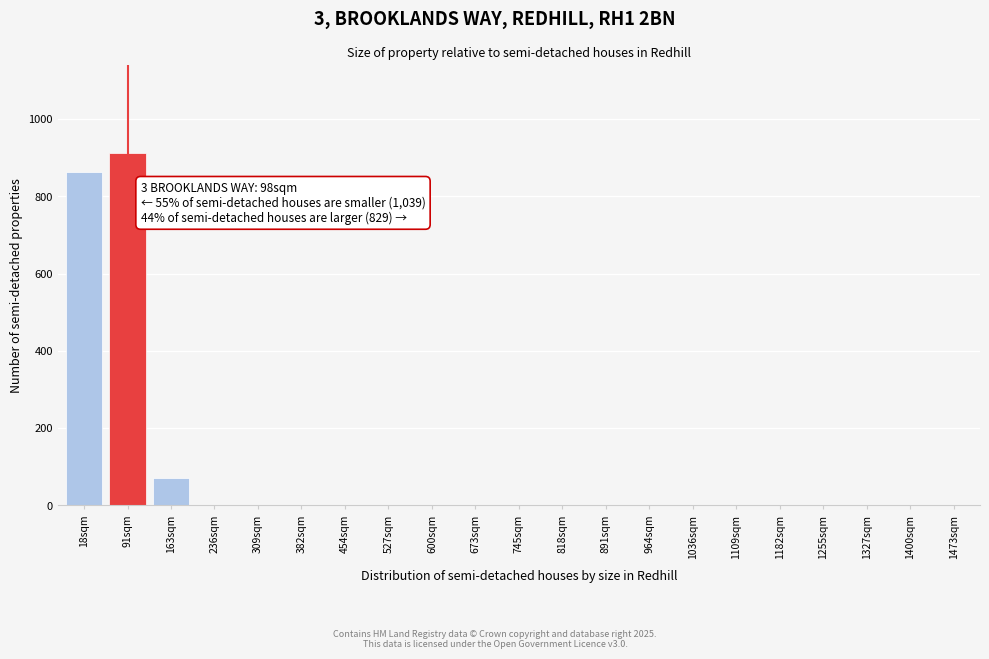

Reading left to right, transcribe all the data shown in this chart.

18sqm=864	91sqm=912	163sqm=72	236sqm=0	309sqm=0	382sqm=0	454sqm=0	527sqm=0	600sqm=0	673sqm=0	745sqm=0	818sqm=0	891sqm=0	964sqm=0	1036sqm=0	1109sqm=0	1182sqm=0	1255sqm=0	1327sqm=0	1400sqm=0	1473sqm=0